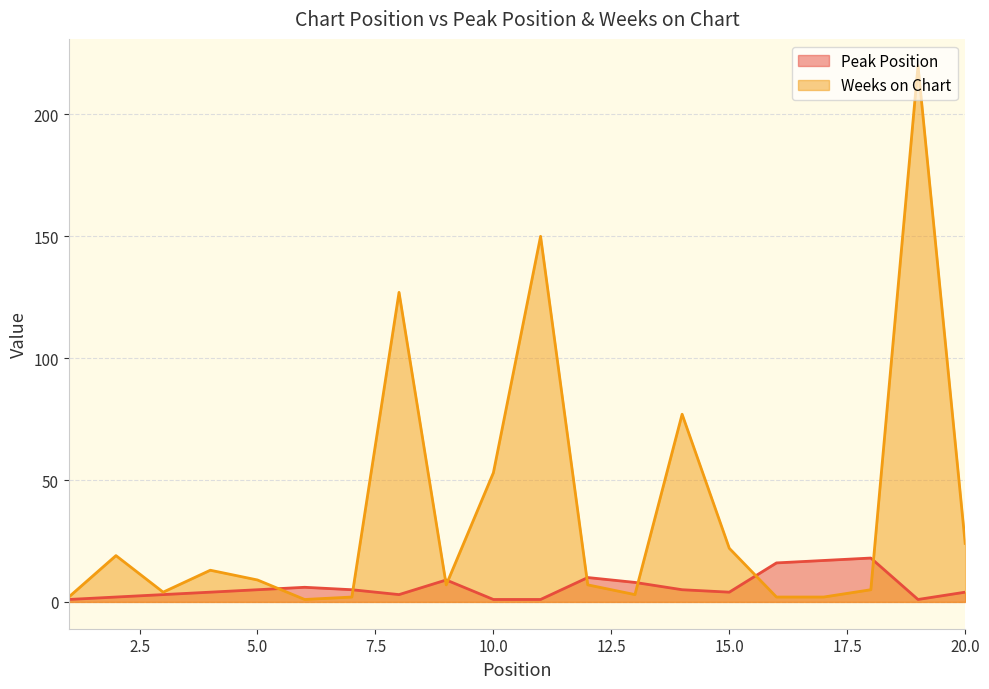

Is it true that Weeks on Chart equals 3 at 12?

False